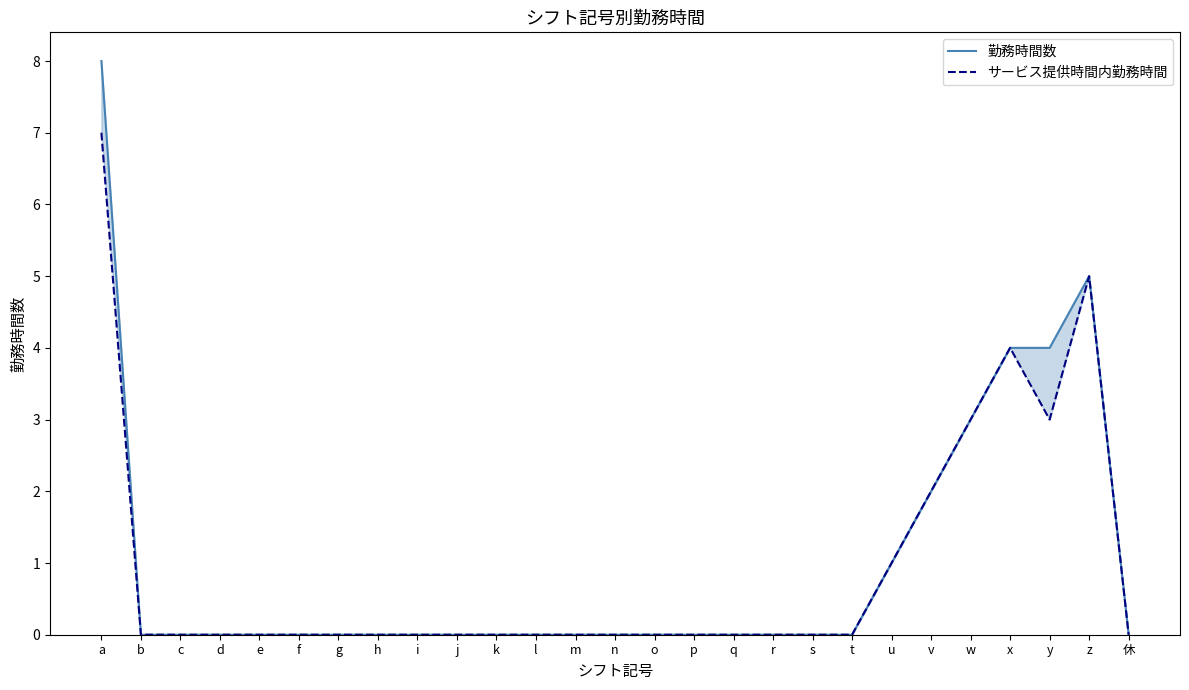

List the labels in order of 勤務時間数 value, largest first.

a, z, x, y, w, v, u, b, c, d, e, f, g, h, i, j, k, l, m, n, o, p, q, r, s, t, 休